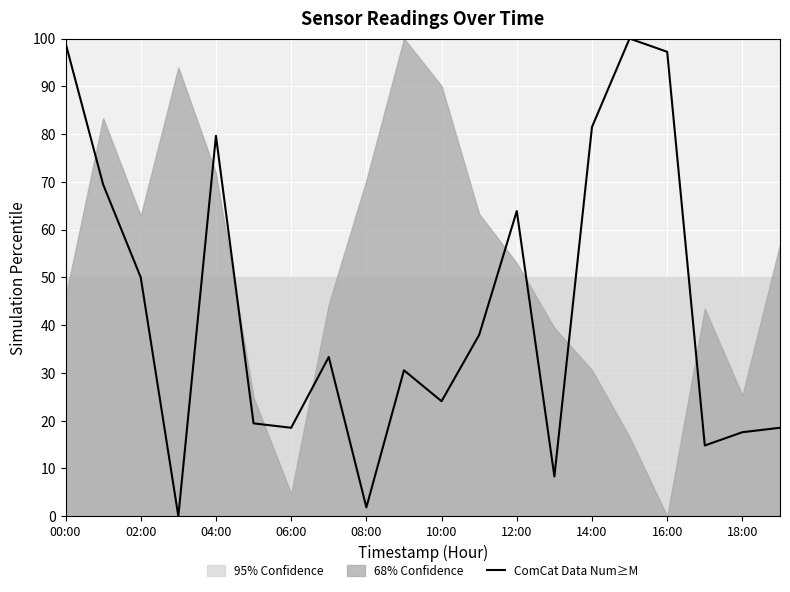

How many values are below 33?

10